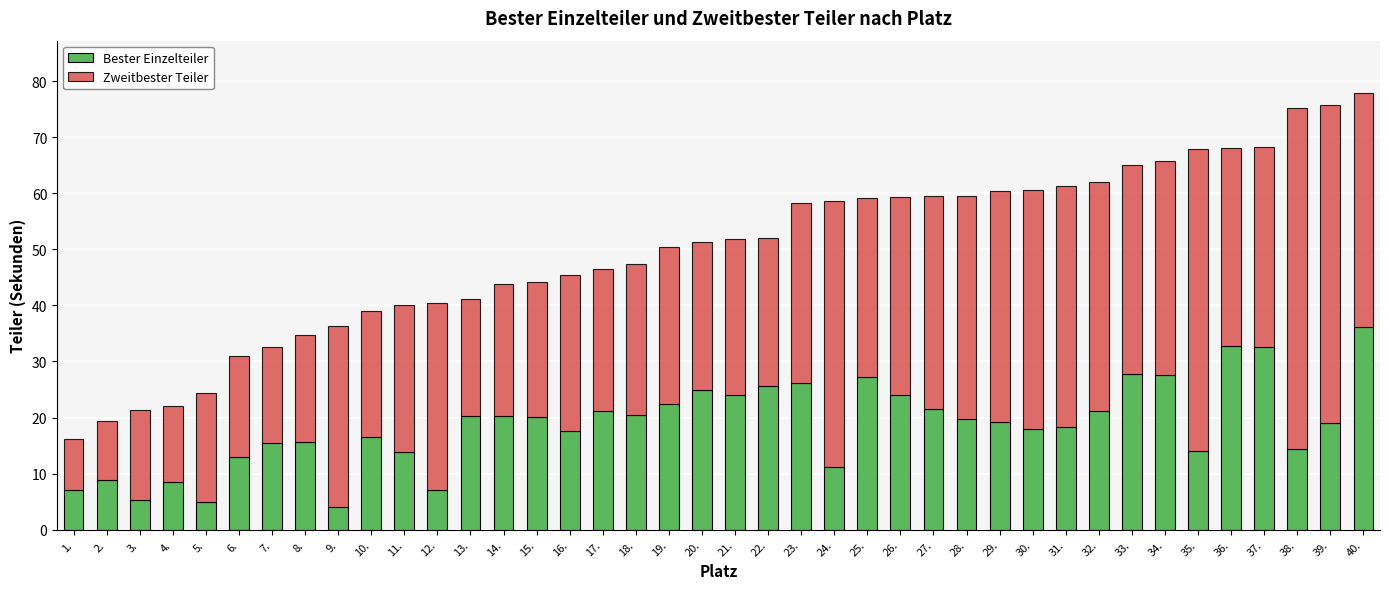

What is the difference between the second highest and second lowest values in the Bester Einzelteiler series?

27.8